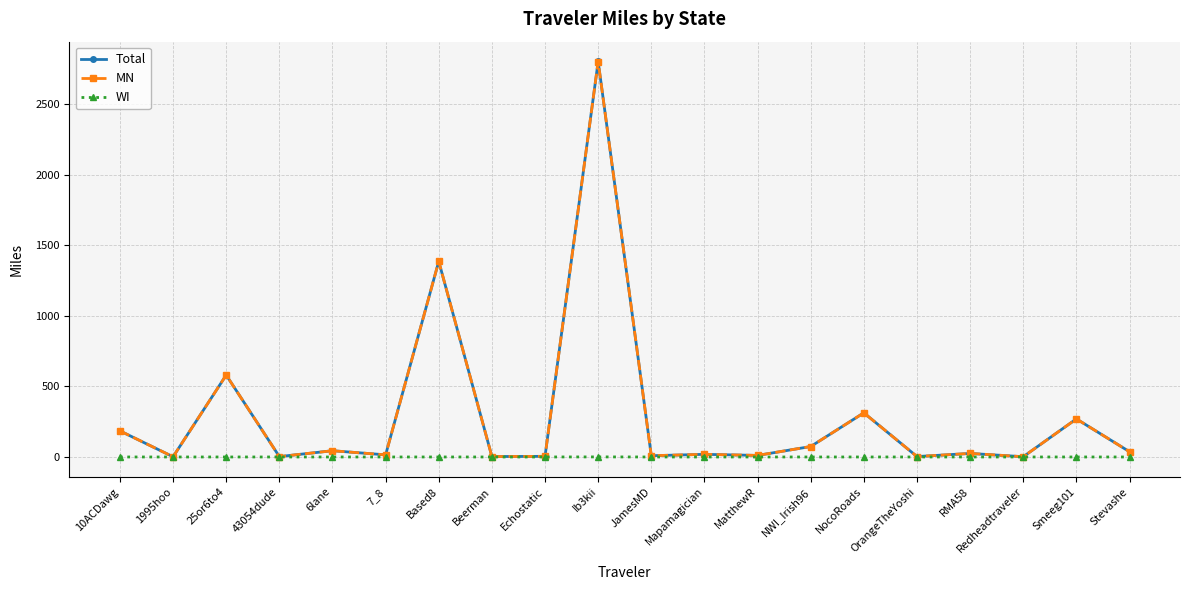

What is the maximum value shown in the chart?

2804.3